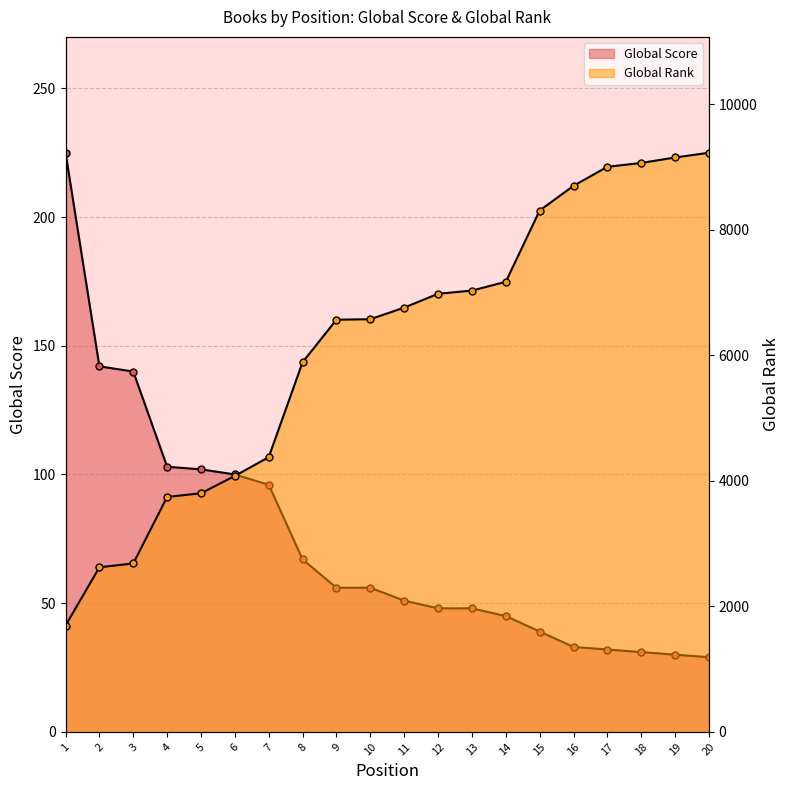

Which label corresponds to the smallest value in the chart?

20